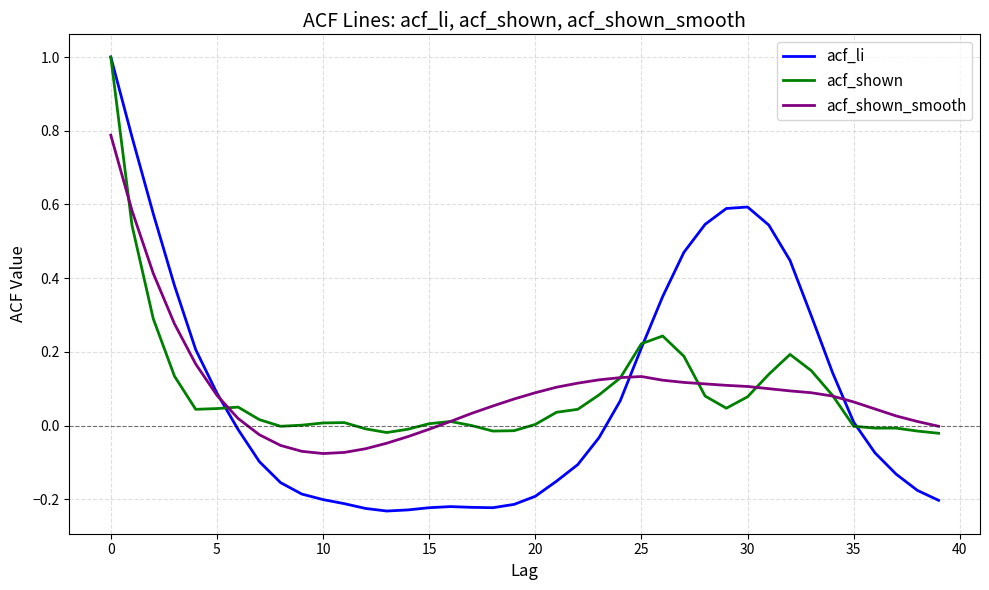

Which series has the widest spread of values?

acf_li